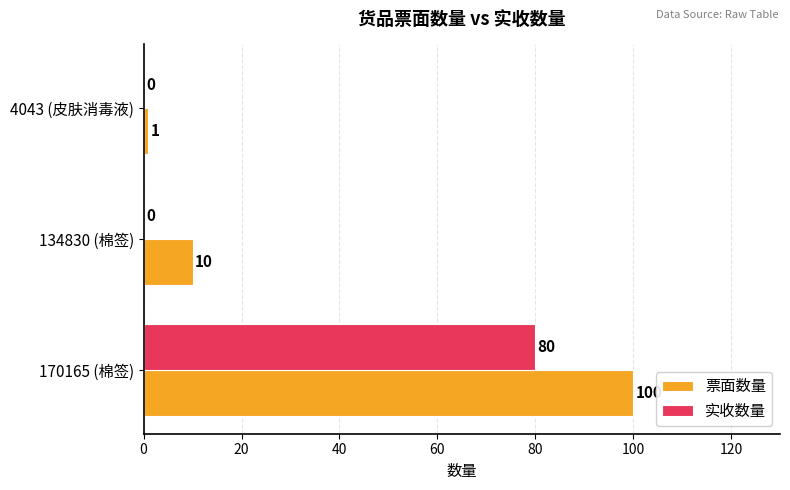

How many categories are shown in the chart?

3